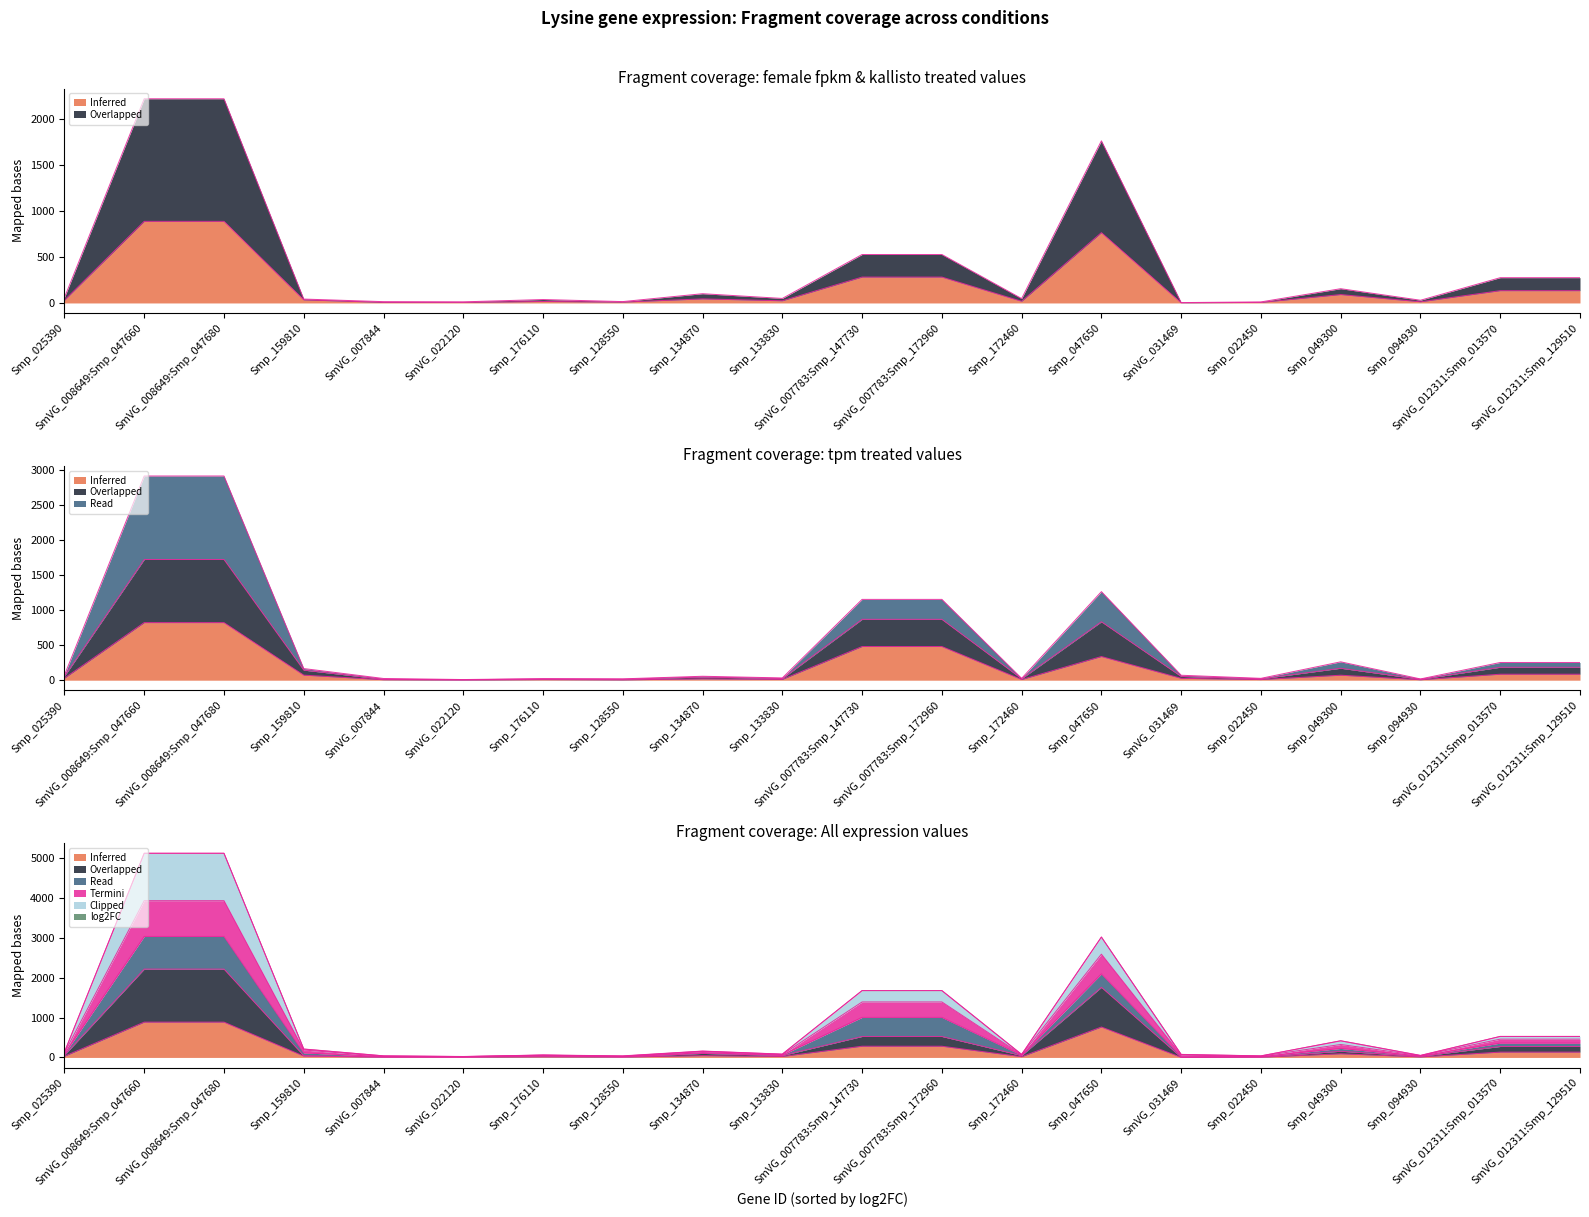

True or false: female: fpkm-treated_3-cuffquant and female: tpm-treated3-kallisto intersect in this chart.

False